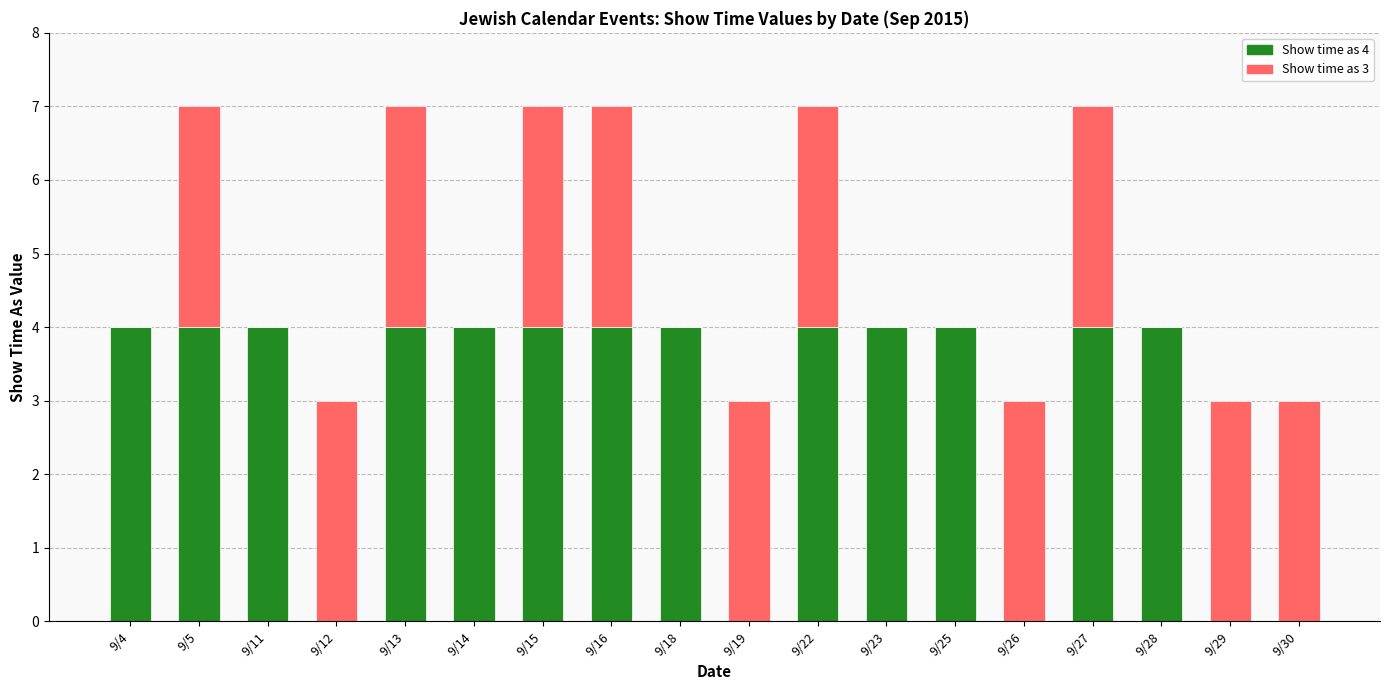

Is it true that Show time as 4 equals 2 at 9/27?

False